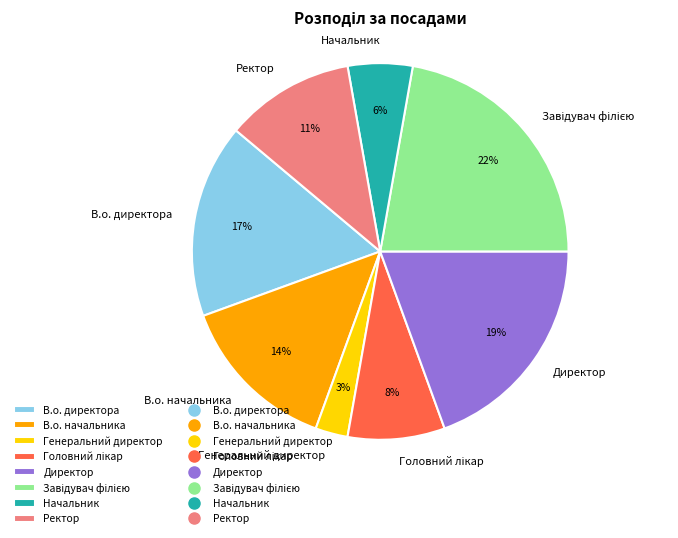

To the nearest percent, what is the difference between the largest and smallest slice percentages?

19%